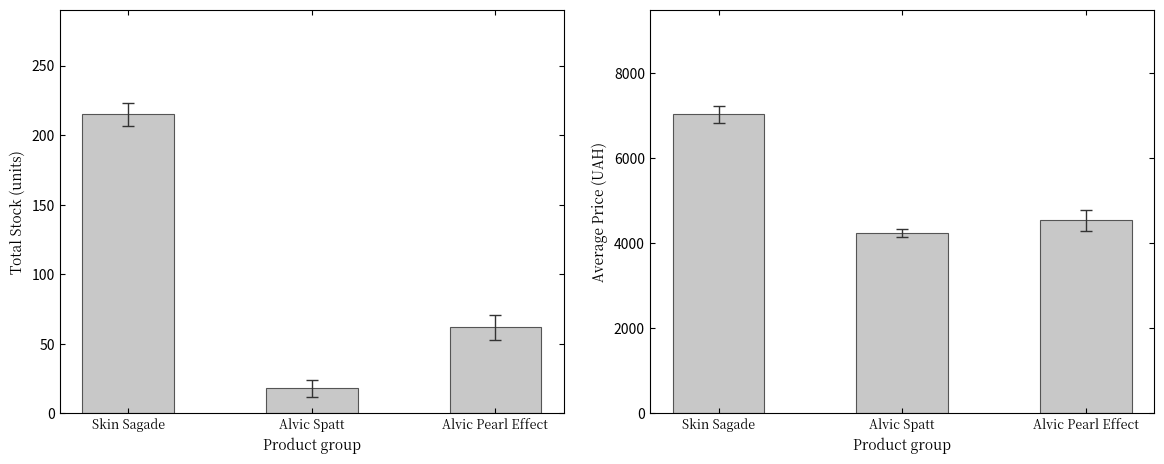

How many groups of bars are there?

3